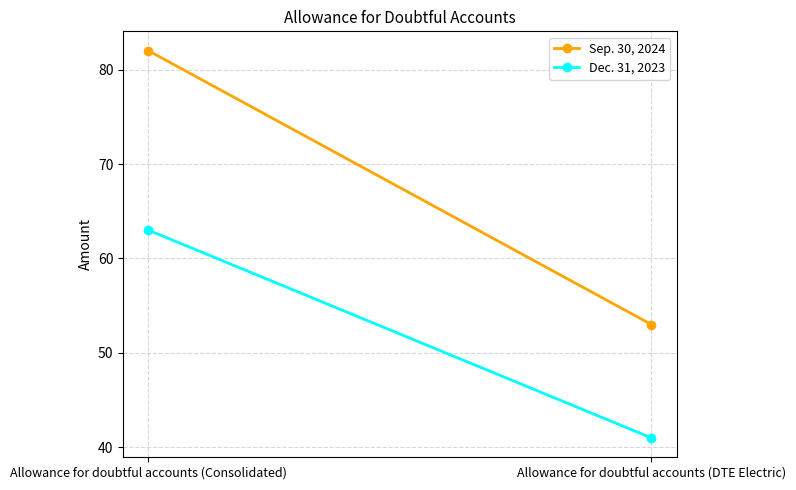

Reading left to right, what are all the values shown in this chart?

Sep. 30, 2024: Allowance for doubtful accounts (Consolidated)=82	Allowance for doubtful accounts (DTE Electric)=53
Dec. 31, 2023: Allowance for doubtful accounts (Consolidated)=63	Allowance for doubtful accounts (DTE Electric)=41